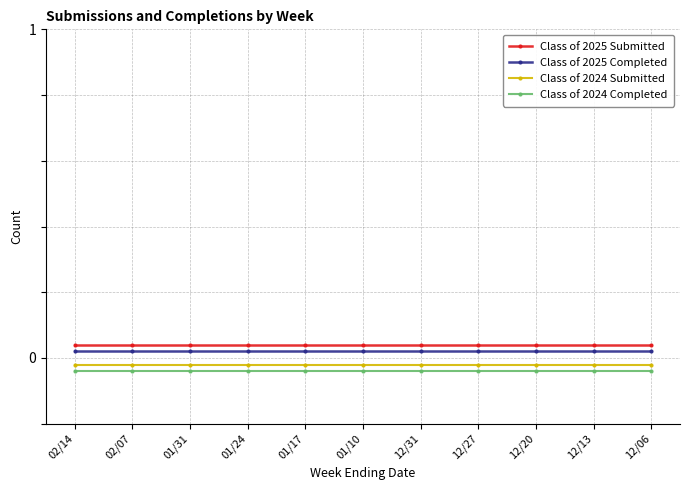

True or false: Class of 2024 Completed has a value of -0.0 at 12/31.

True